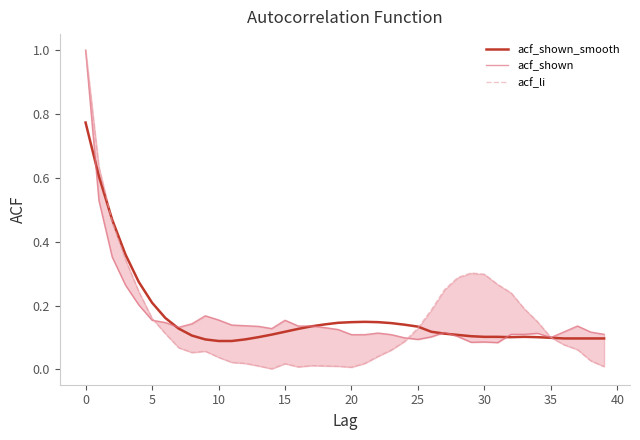

After their last crossing, which series has the higher values: acf_shown or acf_shown_smooth?

acf_shown